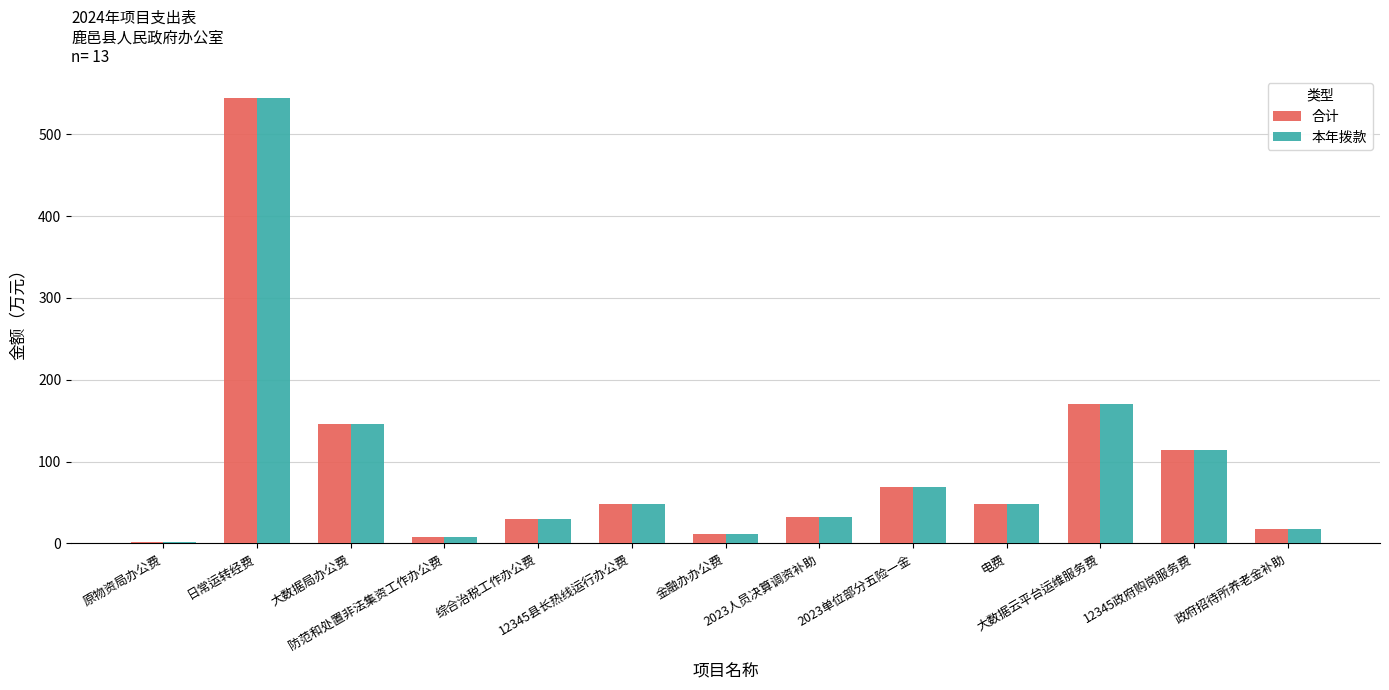

What is the approximate value of 本年拨款 at 原物资局办公费?

1.6